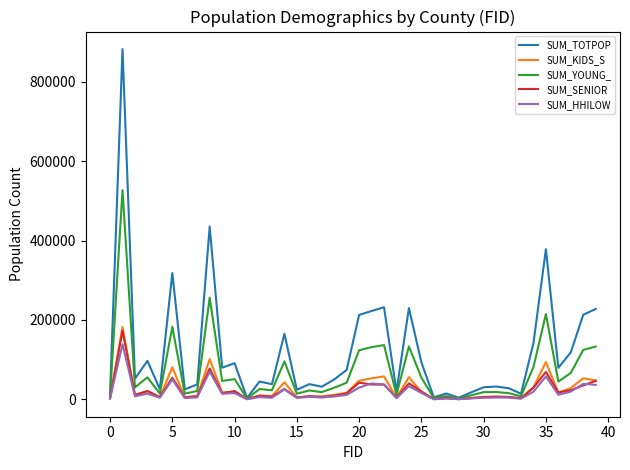

In SUM_SENIOR, how many points are higher than both neighbors (excluding endpoints)?

13